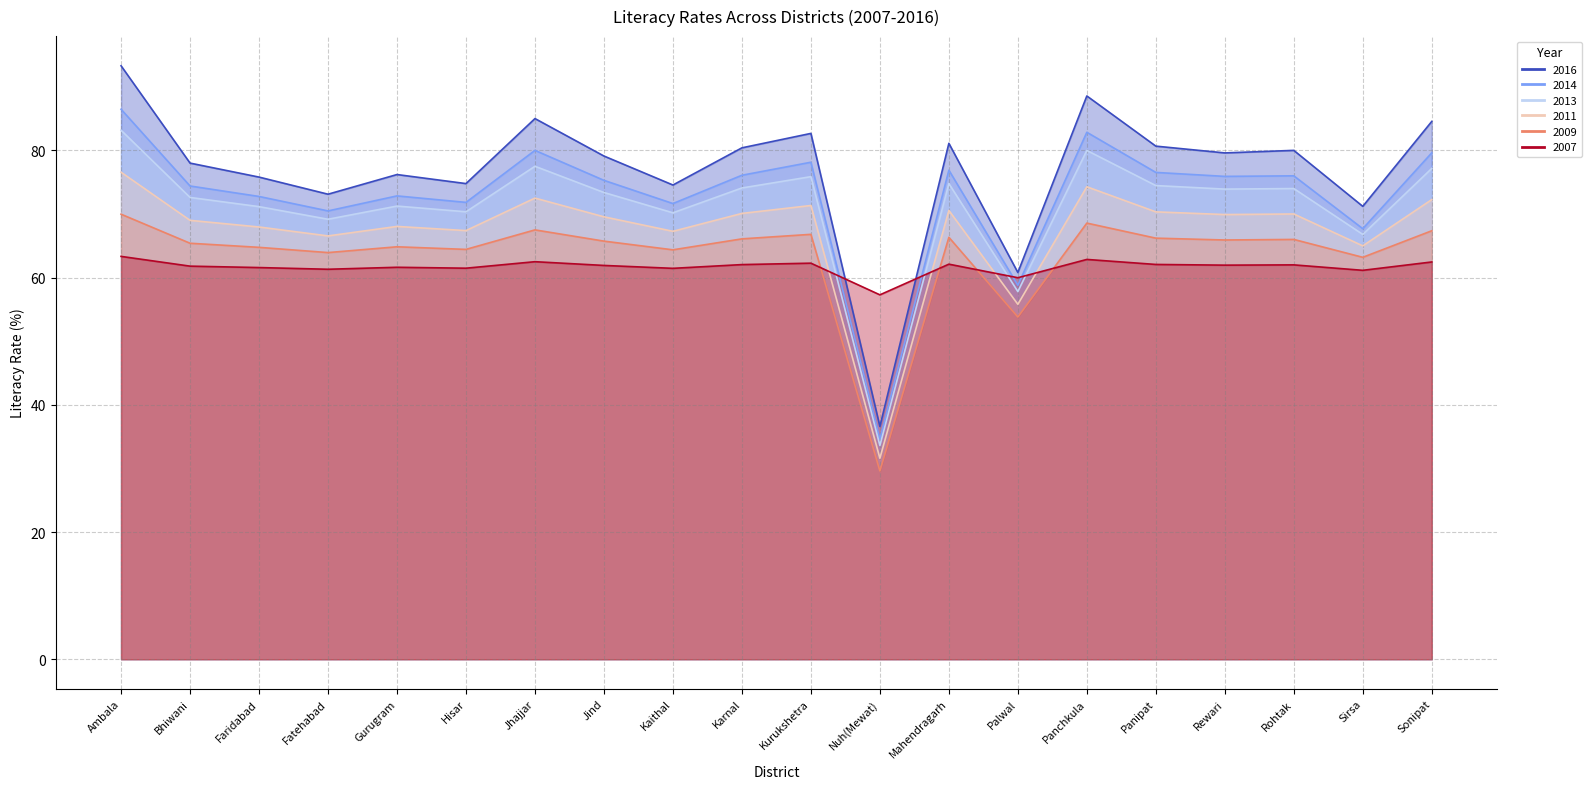

What is the value of the literacy2013 point at the 6th from the left?

70.3